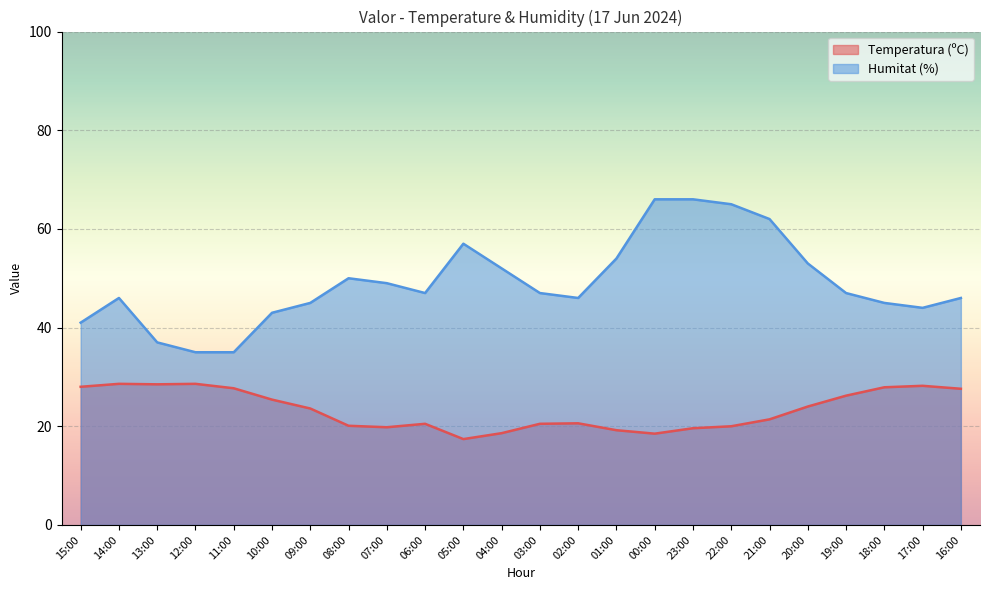

List the series in order of their peak value, highest first.

Humitat (%), Temperatura (ºC)